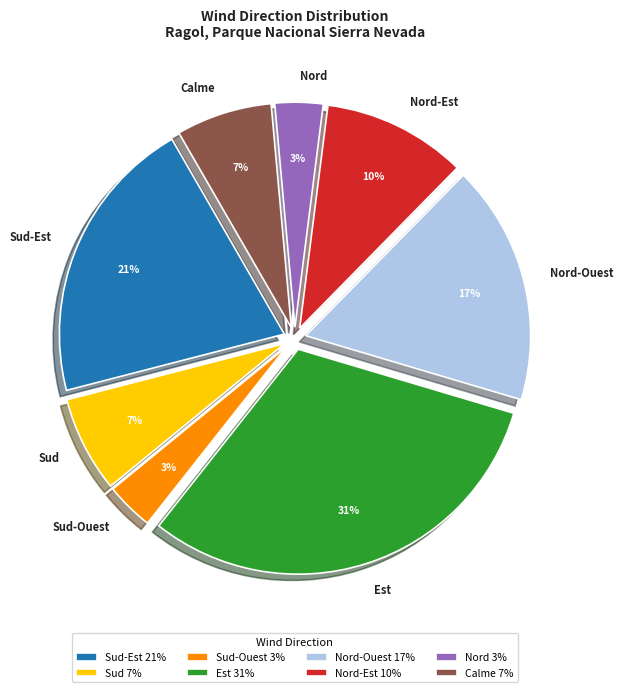

Combined, do Calme and Est account for over 50%?

No